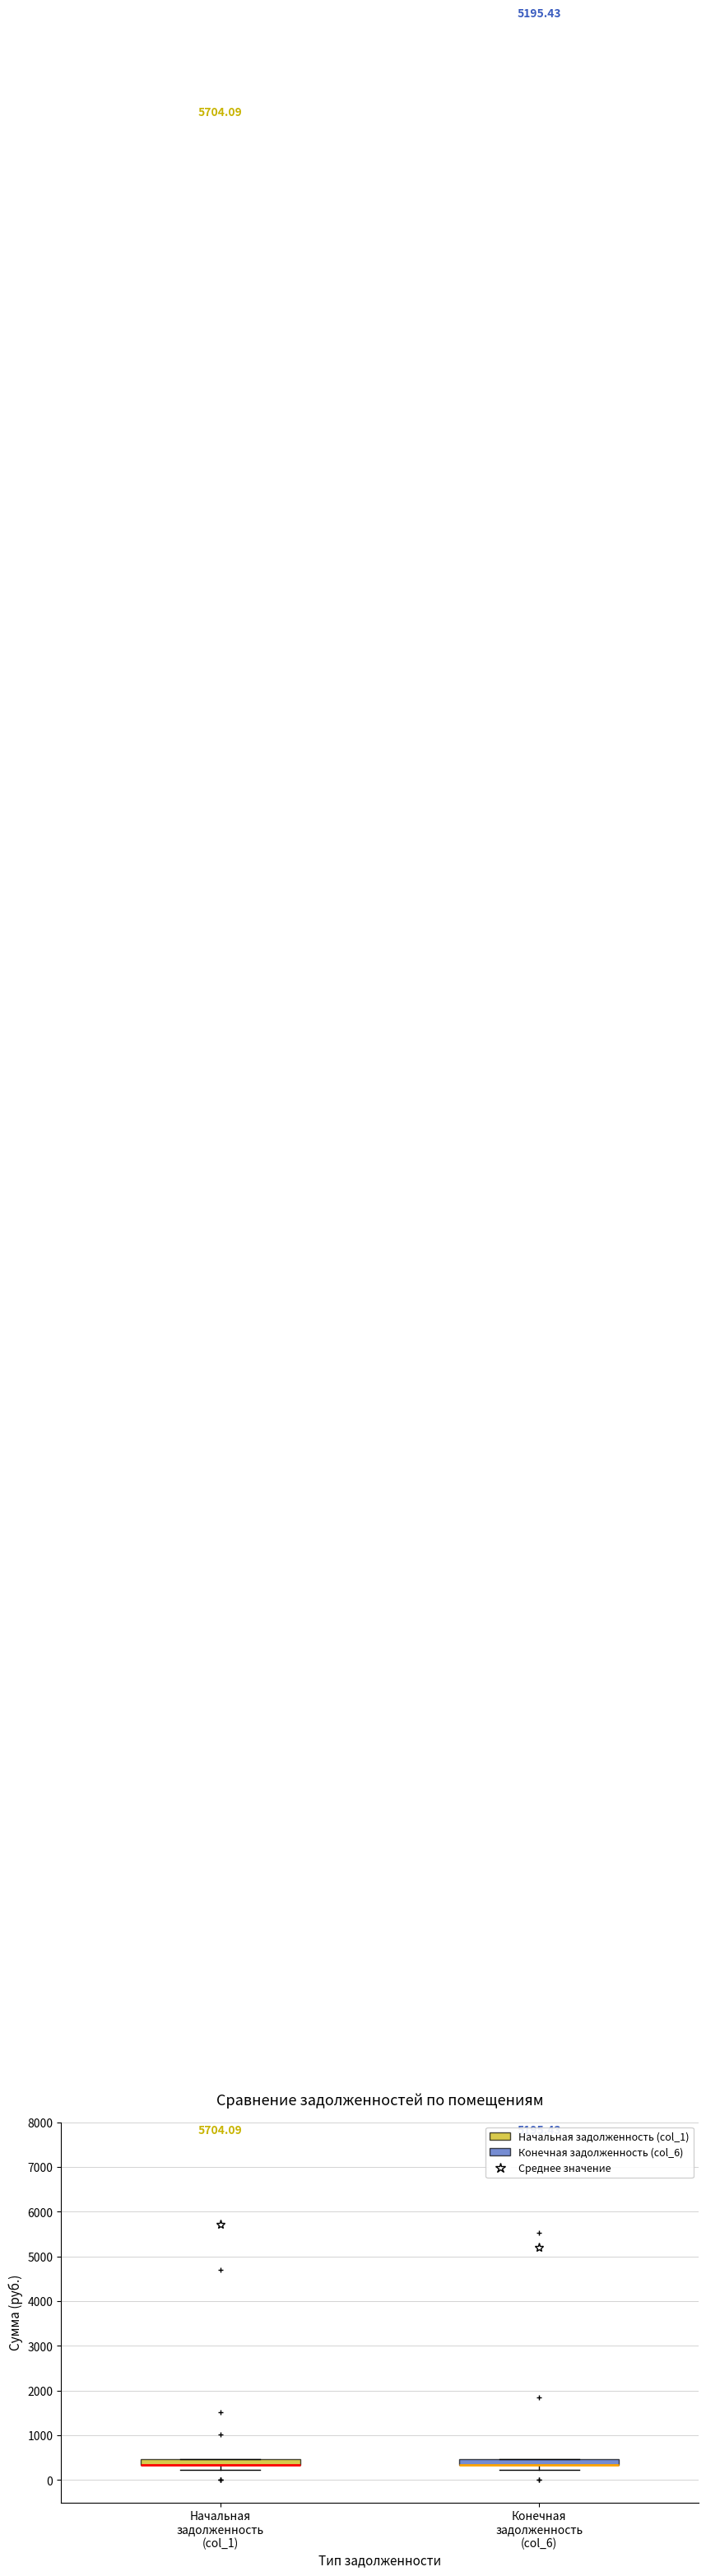

Where is the lower edge of the box for Конечная задолженность (col_6) on the y-axis? The values are not printed on the chart, so give them approximately, as read against the axis.

300